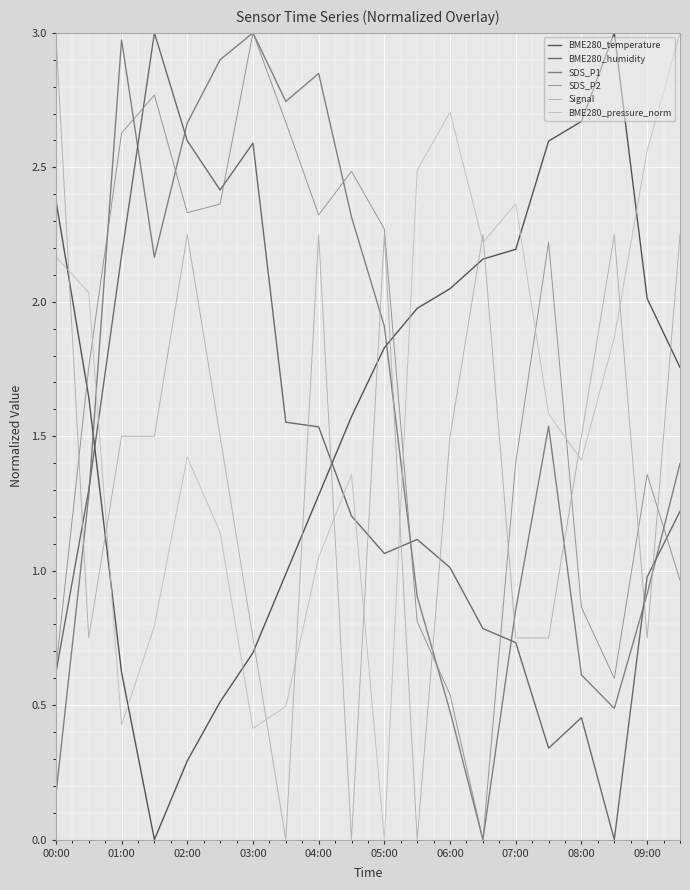

Count the number of data series in this chart.

6